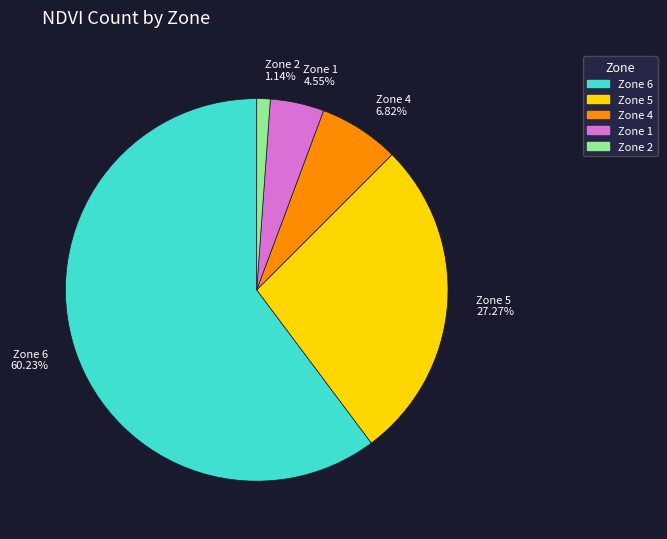

Count the number of slices in the pie.

5